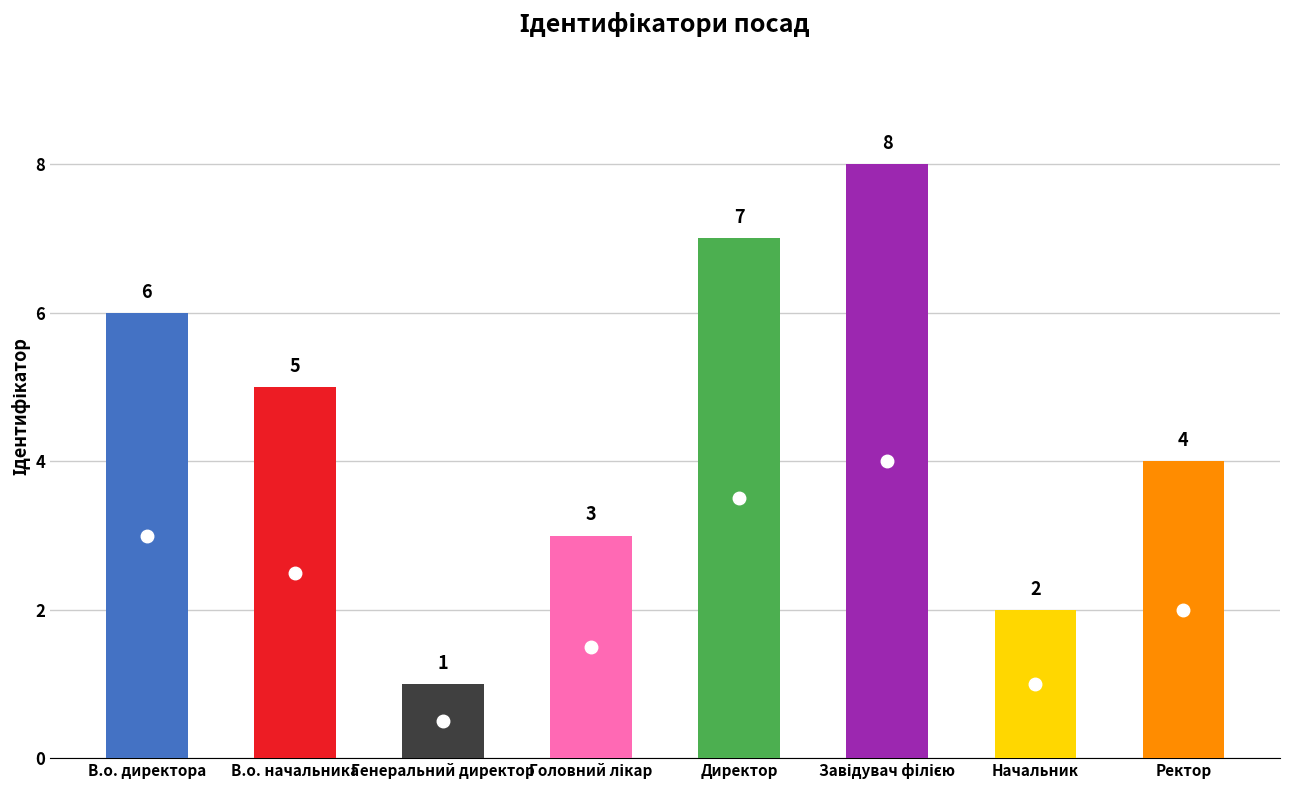

What is the difference between the second highest and second lowest values?

5